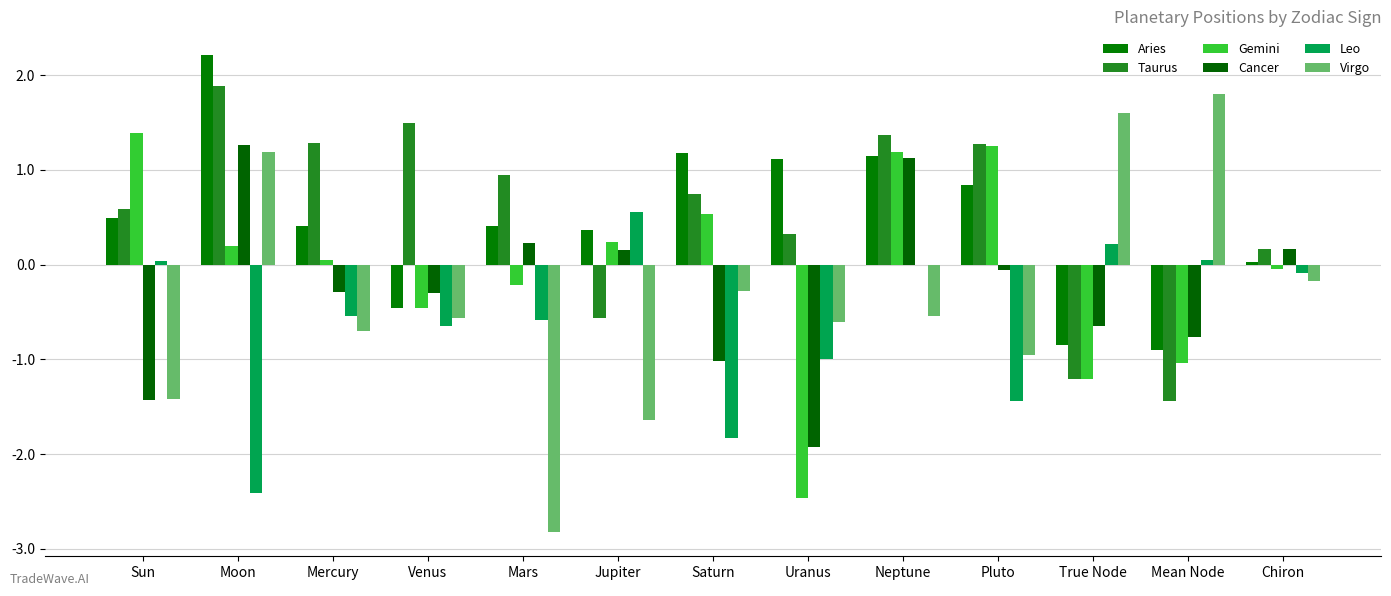

How many values in the Virgo series exceed 0?

3